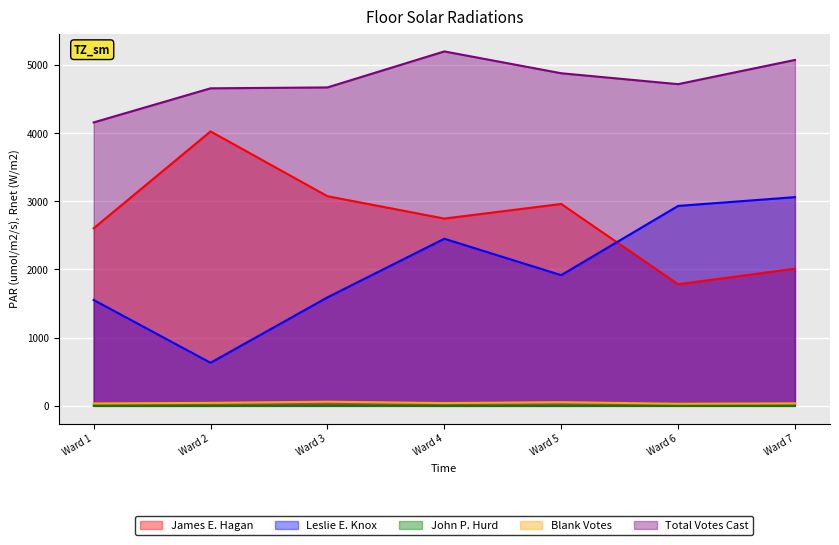

Reading left to right, extract all data points from this chart.

James E. Hagan: Ward 1=2604	Ward 2=4025	Ward 3=3075	Ward 4=2747	Ward 5=2961	Ward 6=1784	Ward 7=2012
Leslie E. Knox: Ward 1=1553	Ward 2=632	Ward 3=1591	Ward 4=2451	Ward 5=1917	Ward 6=2932	Ward 7=3061
John P. Hurd: Ward 1=0	Ward 2=0	Ward 3=4	Ward 4=0	Ward 5=0	Ward 6=2	Ward 7=0
Blank Votes: Ward 1=36	Ward 2=44	Ward 3=61	Ward 4=41	Ward 5=54	Ward 6=31	Ward 7=37
Total Votes Cast: Ward 1=4157	Ward 2=4657	Ward 3=4670	Ward 4=5198	Ward 5=4878	Ward 6=4718	Ward 7=5073